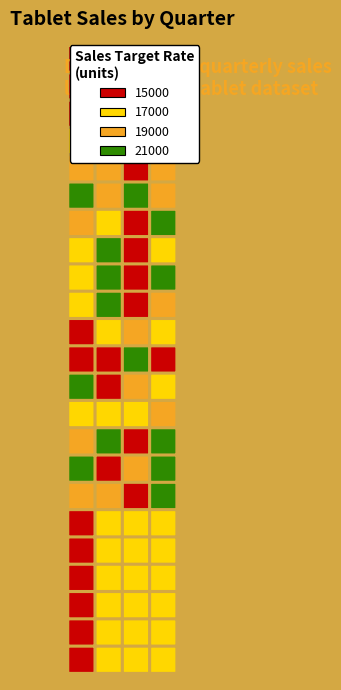

Reading left to right, transcribe all the data shown in this chart.

Silva: Qtr. 1=16345	Qtr. 2=15200	Qtr. 3=19520	Qtr. 4=21885
Maddox: Qtr. 1=15269	Qtr. 2=20433	Qtr. 3=15161	Qtr. 4=17975
Koval: Qtr. 1=15243	Qtr. 2=15654	Qtr. 3=18784	Qtr. 4=16920
Lindgren: Qtr. 1=17495	Qtr. 2=19570	Qtr. 3=15598	Qtr. 4=15272
Sykes: Qtr. 1=19789	Qtr. 2=20287	Qtr. 3=15791	Qtr. 4=20998
Lee: Qtr. 1=22099	Qtr. 2=19933	Qtr. 3=21985	Qtr. 4=19953
Gilgamos: Qtr. 1=20410	Qtr. 2=18742	Qtr. 3=15642	Qtr. 4=21477
Matthews: Qtr. 1=17231	Qtr. 2=21922	Qtr. 3=15512	Qtr. 4=18955
Anderson: Qtr. 1=17873	Qtr. 2=22118	Qtr. 3=16465	Qtr. 4=22180
Wagner: Qtr. 1=17278	Qtr. 2=21591	Qtr. 3=16847	Qtr. 4=19300
Roberts: Qtr. 1=16365	Qtr. 2=18823	Qtr. 3=19682	Qtr. 4=18995
Avellone: Qtr. 1=16850	Qtr. 2=15236	Qtr. 3=21946	Qtr. 4=15163
Clarke: Qtr. 1=21171	Qtr. 2=16032	Qtr. 3=20004	Qtr. 4=17963
Chen: Qtr. 1=18207	Qtr. 2=17220	Qtr. 3=18526	Qtr. 4=19744
Nguyen: Qtr. 1=20294	Qtr. 2=22237	Qtr. 3=16802	Qtr. 4=22011
Basara: Qtr. 1=21763	Qtr. 2=16634	Qtr. 3=19083	Qtr. 4=21120
Bryant: Qtr. 1=20303	Qtr. 2=20434	Qtr. 3=16199	Qtr. 4=21431
Antonov: Qtr. 1=16668	Qtr. 2=17268	Qtr. 3=18237	Qtr. 4=18077
King: Qtr. 1=16668	Qtr. 2=17268	Qtr. 3=18237	Qtr. 4=18077
Masterson: Qtr. 1=16668	Qtr. 2=17268	Qtr. 3=18237	Qtr. 4=18077
Bailey: Qtr. 1=16668	Qtr. 2=17268	Qtr. 3=18237	Qtr. 4=18077
Huxley: Qtr. 1=16668	Qtr. 2=17268	Qtr. 3=18237	Qtr. 4=18077
Washington: Qtr. 1=16668	Qtr. 2=17268	Qtr. 3=18237	Qtr. 4=18077